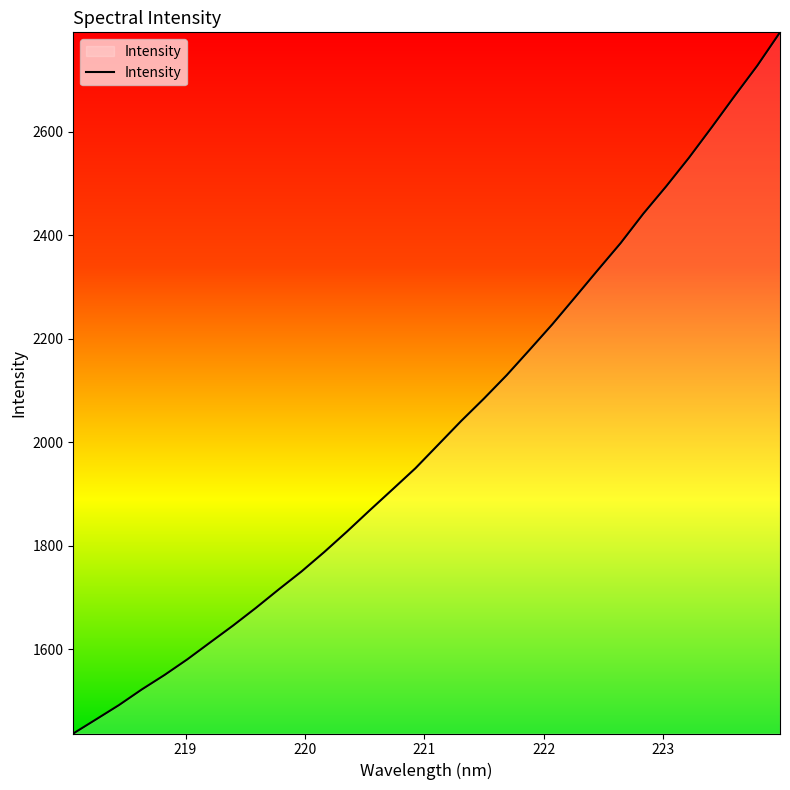

What is the greatest value displayed?

2792.6